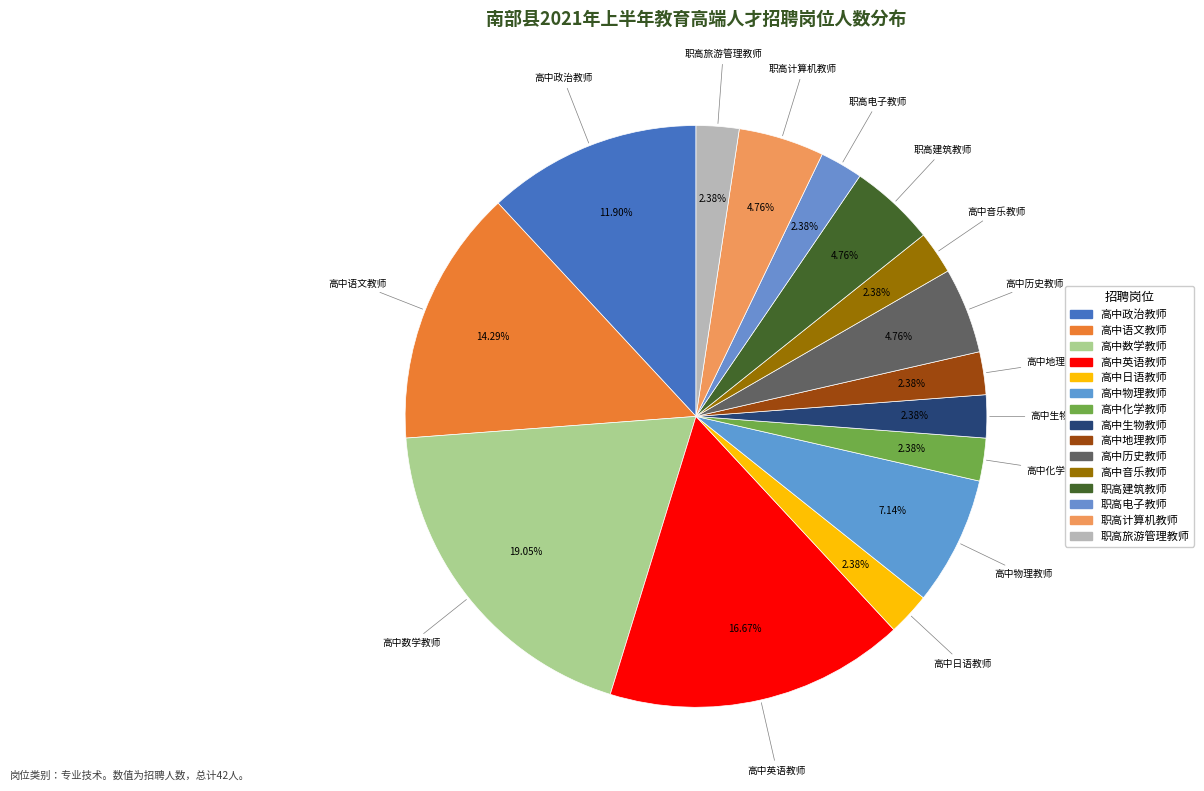

The 高中地理教师 slice represents 2% of the pie. True or false?

True